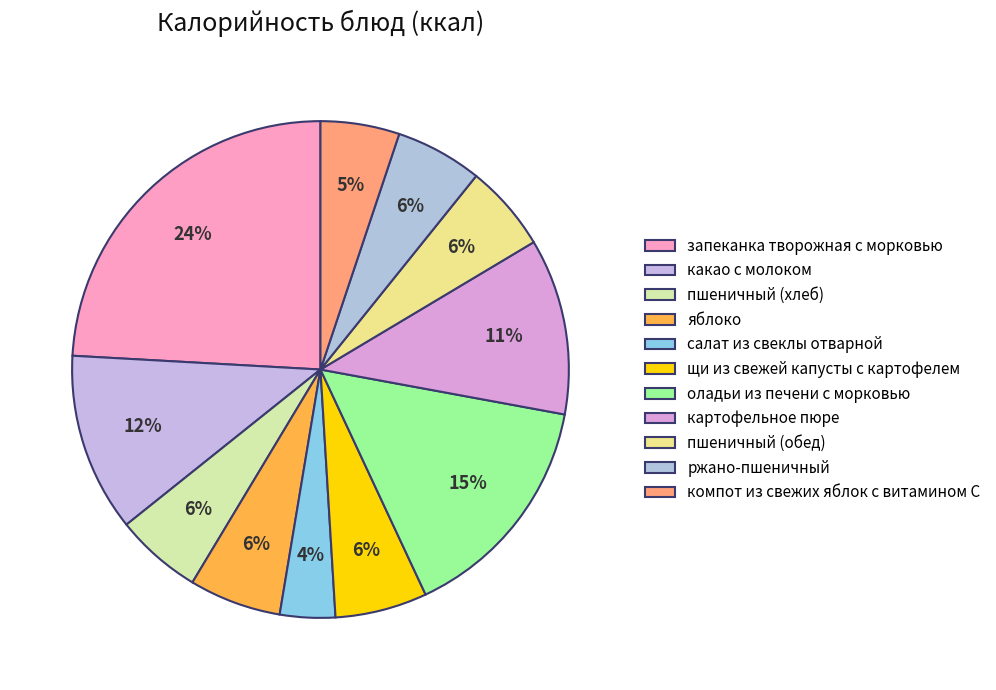

To the nearest percent, what portion does пшеничный (хлеб) represent?

6%